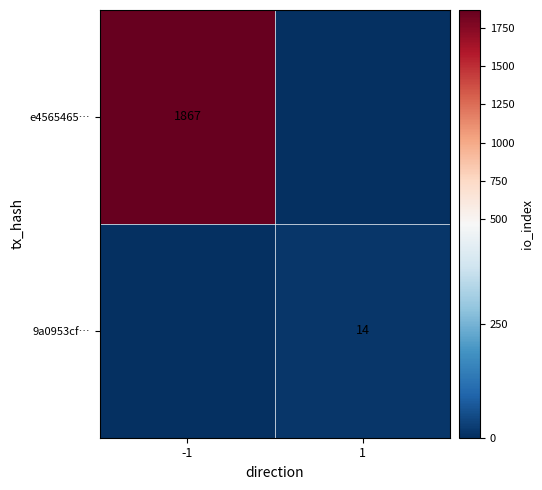

The value of e4565465… at -1 is 981. True or false?

False